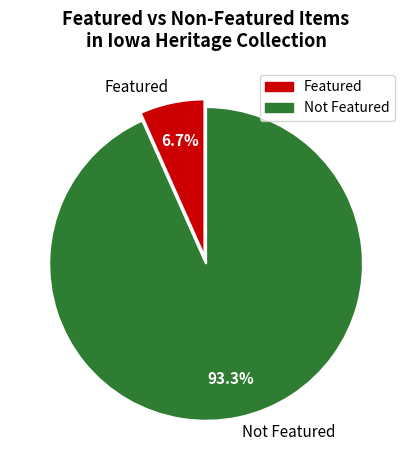

To the nearest percent, what is the difference between the largest and smallest slice percentages?

87%